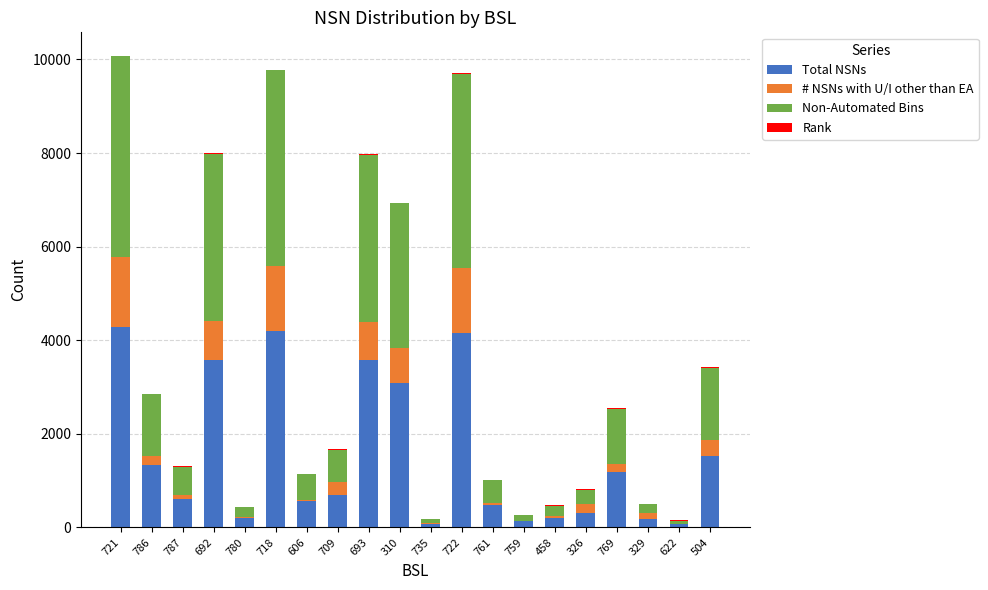

The Total NSNs series shows 3089 at 310. True or false?

True